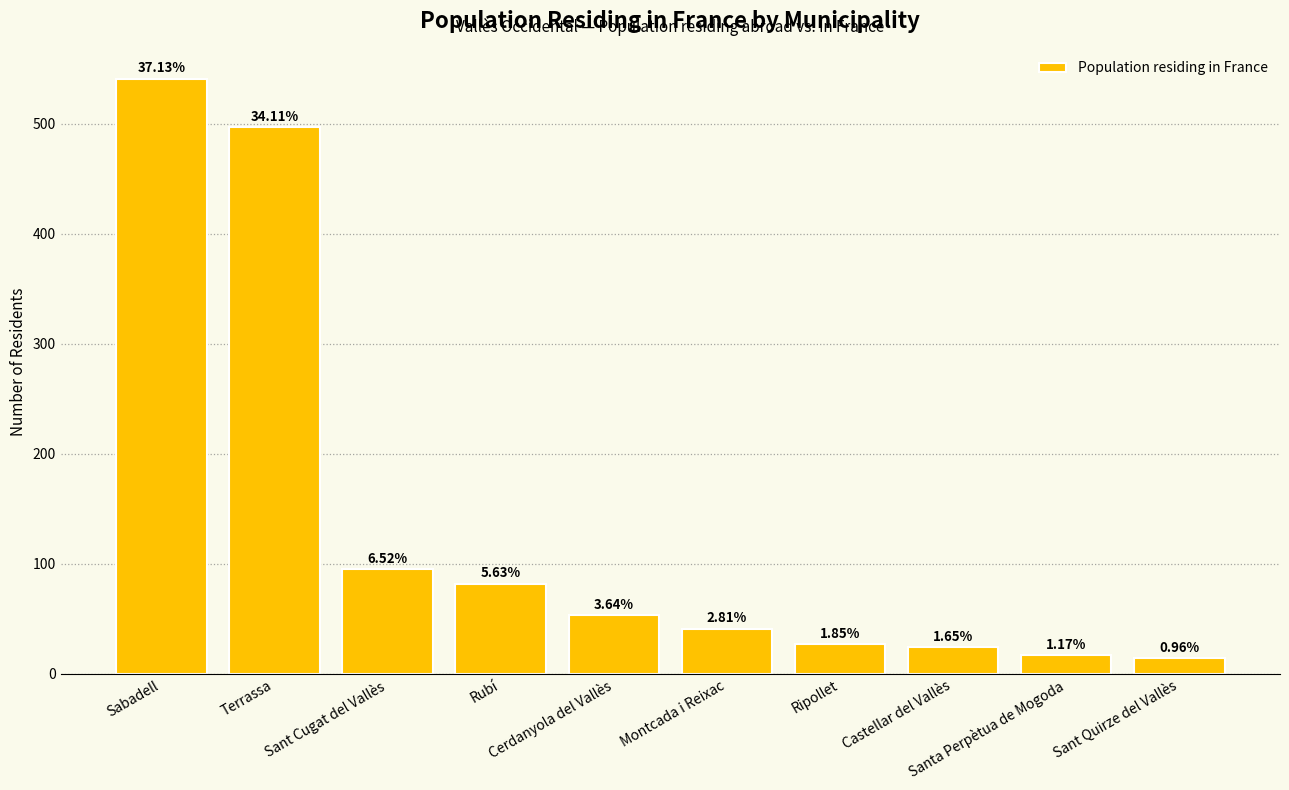

Are the bars horizontal?

No